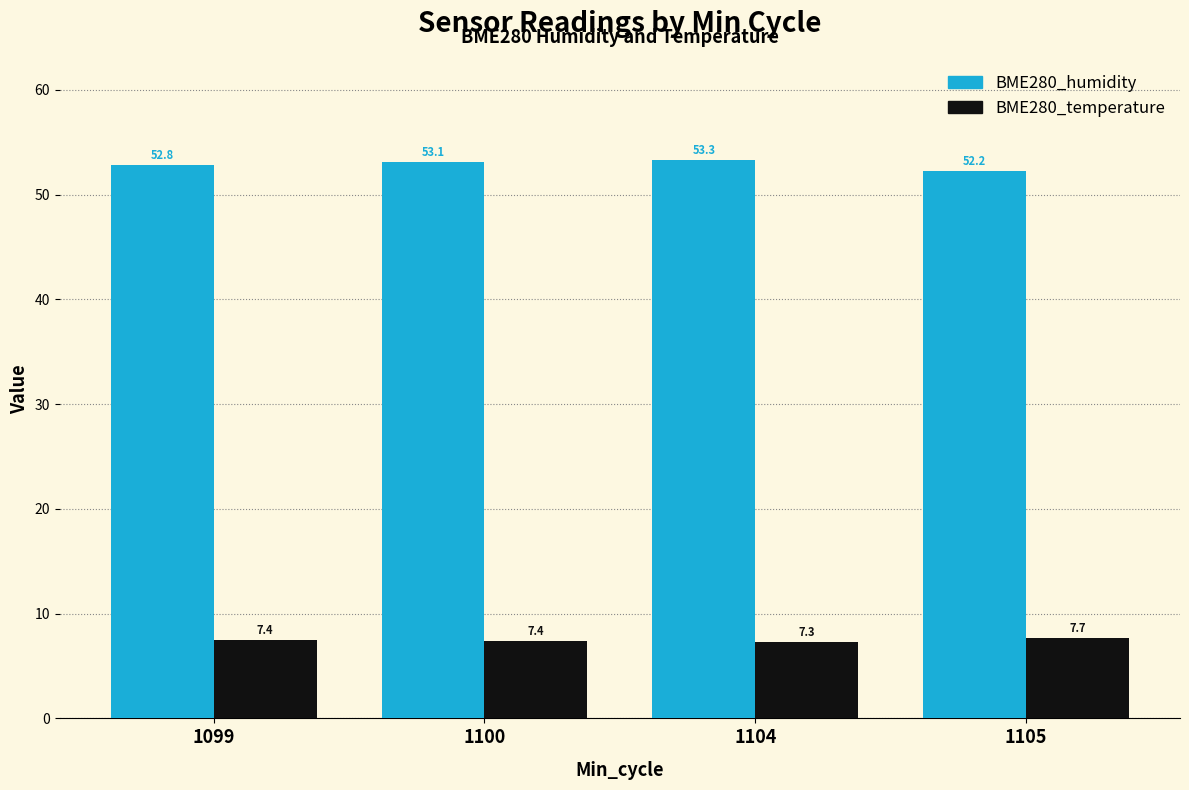

What is the sum of all BME280_temperature values?

29.8